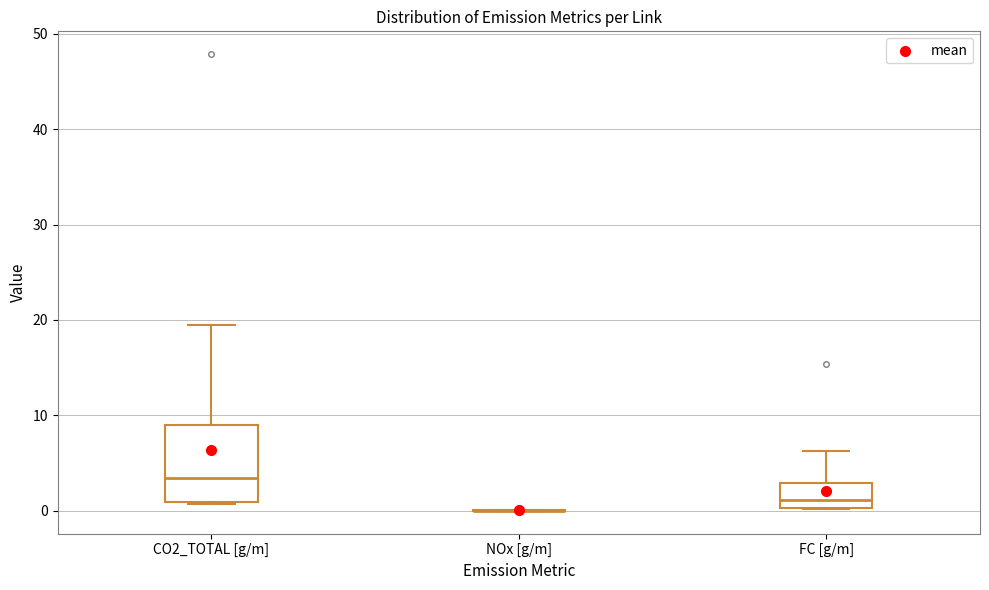

Comparing the boxes themselves (not the whiskers), which one is the tallest?

CO2_TOTAL [g/m]